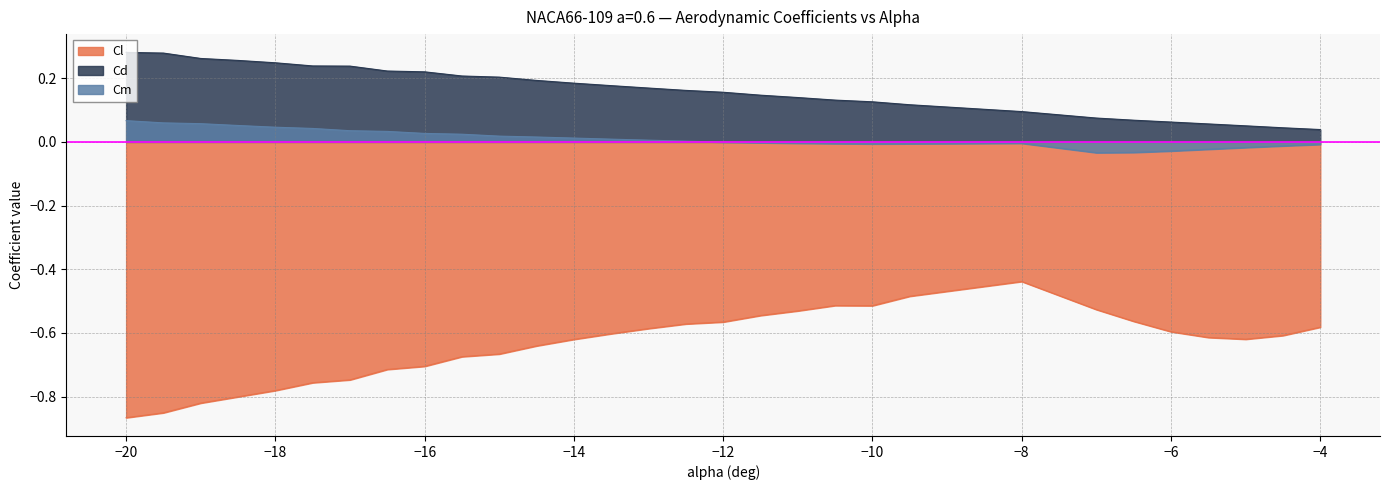

How many lines are shown in the chart?

3